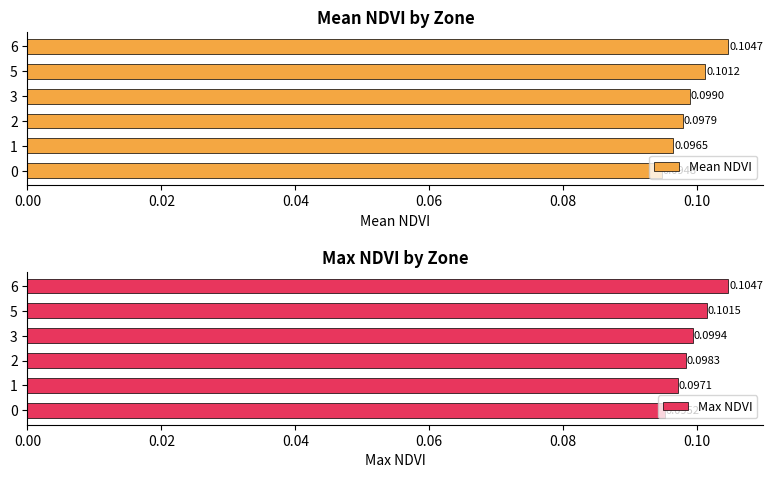

What is the sum of all Max NDVI values?

0.6